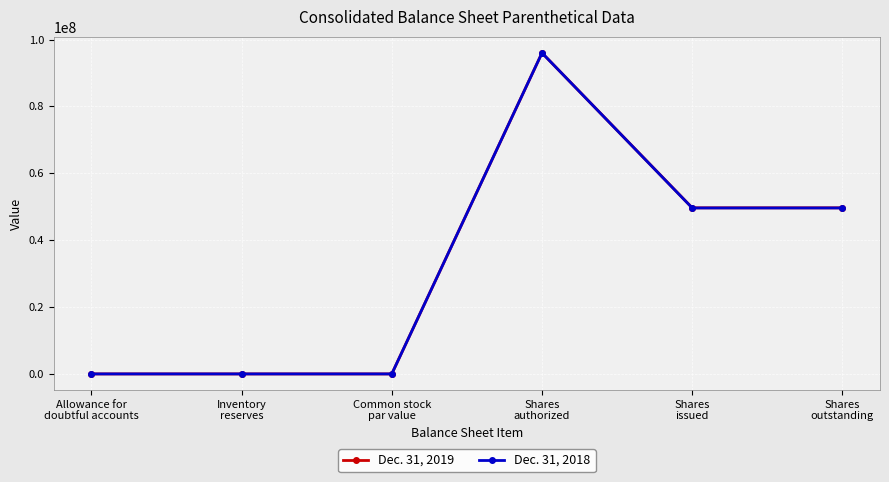

At how many categories does at least one series exceed 63185718?

1